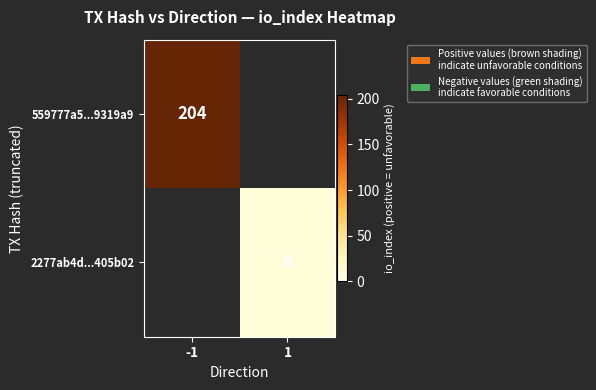

What is the approximate value of 559777a5...9319a9 at -1, to the nearest 10?

200